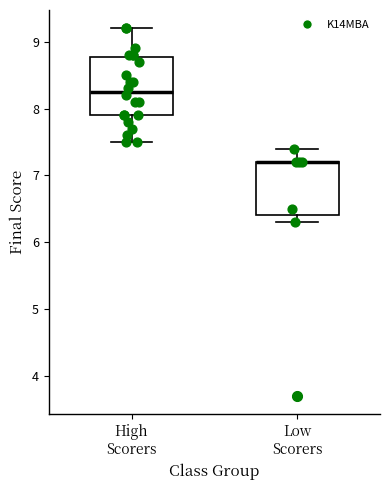

Where does the lower whisker of the box for High Scorers end on the y-axis? The values are not printed on the chart, so give them approximately, as read against the axis.

7.5